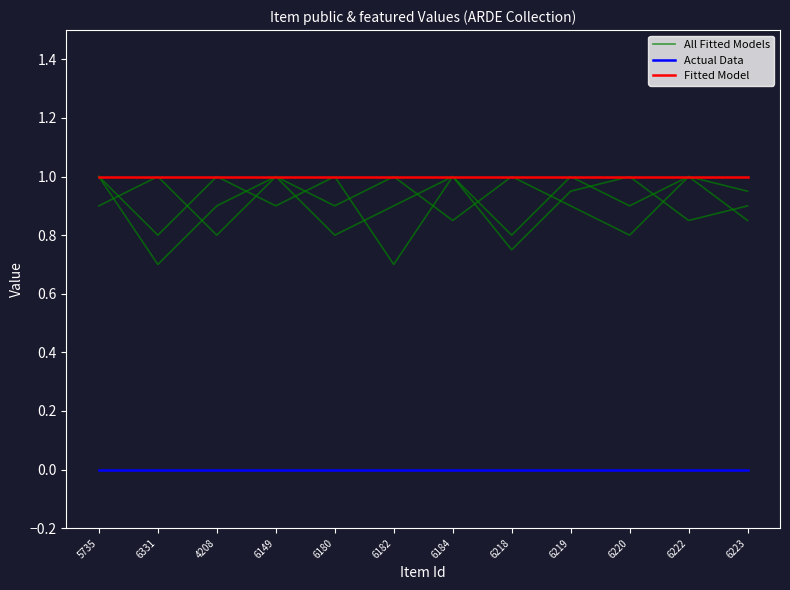

What are all the series names shown in the legend?

All Fitted Models, Actual Data, Fitted Model